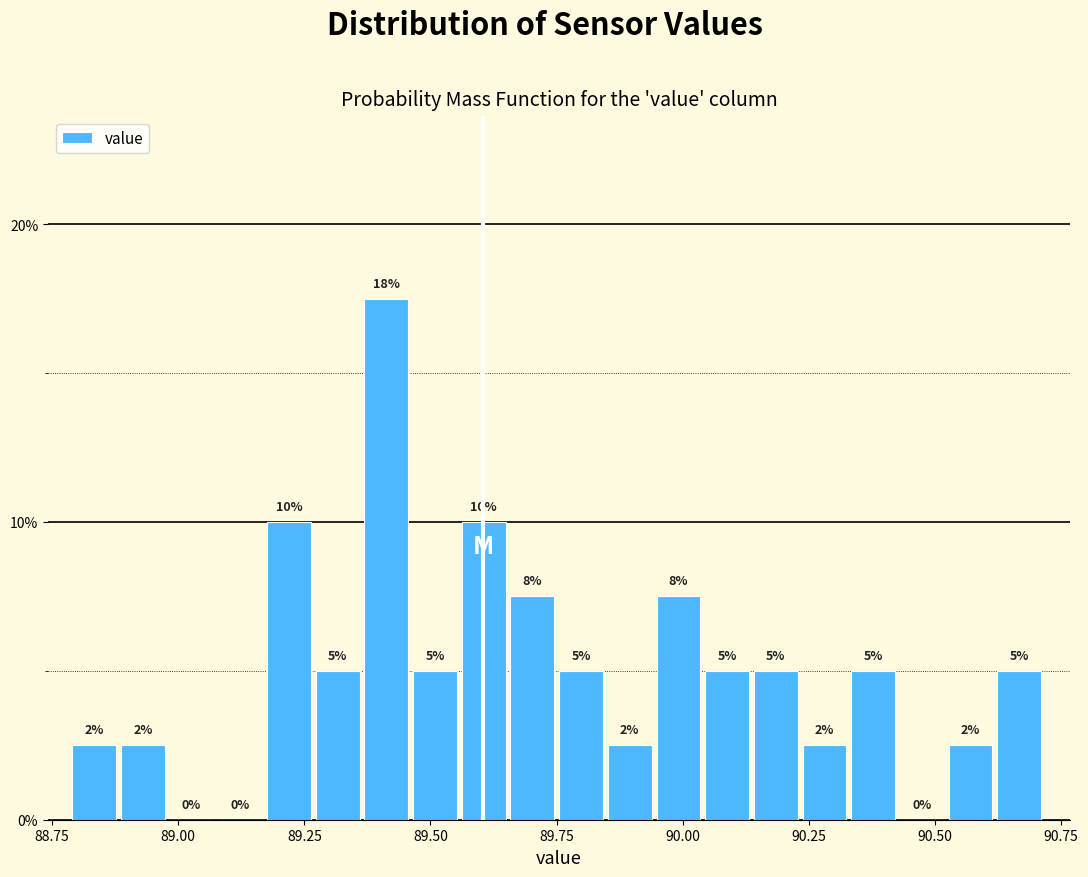

Read against the x-axis, roughly where is the centre of the tallest bar?

89.40